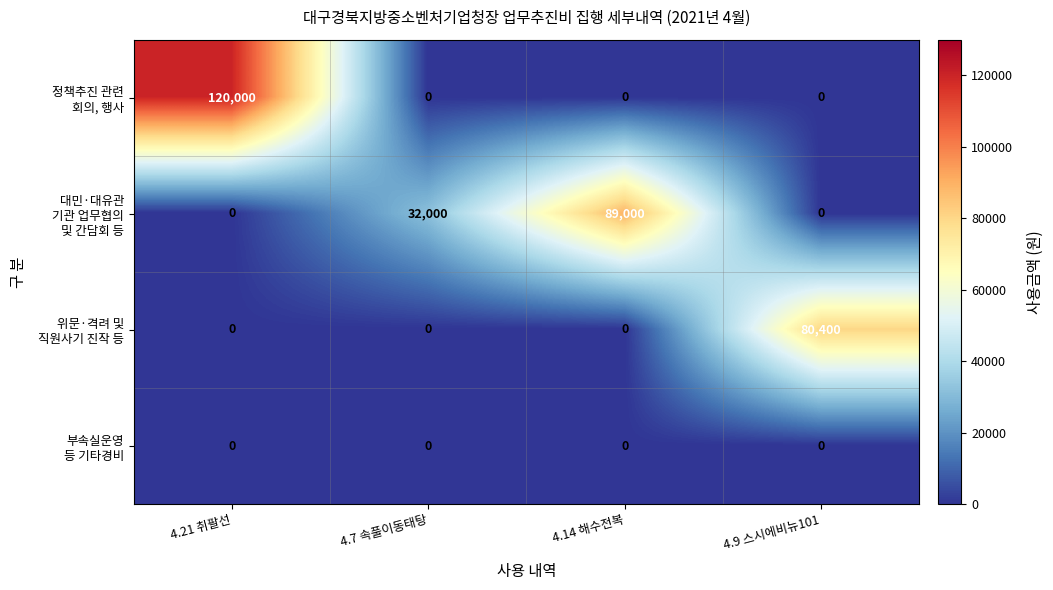

What is the difference between the highest and lowest values at 4.21 취팔선?

120000